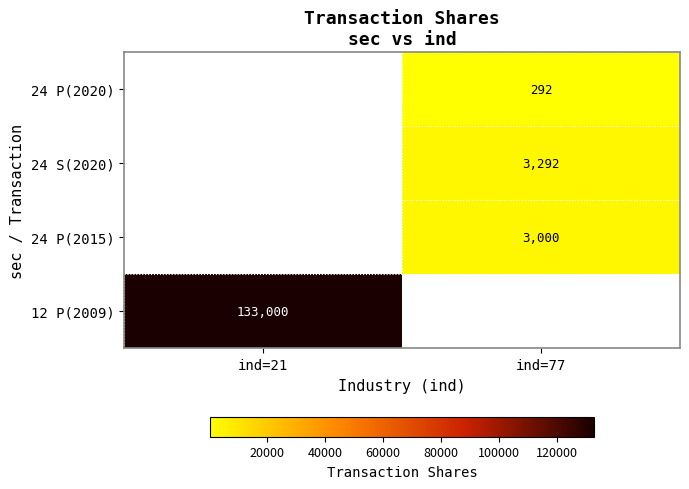

The 24 P(2020) series shows 522.7 at ind=77. True or false?

False